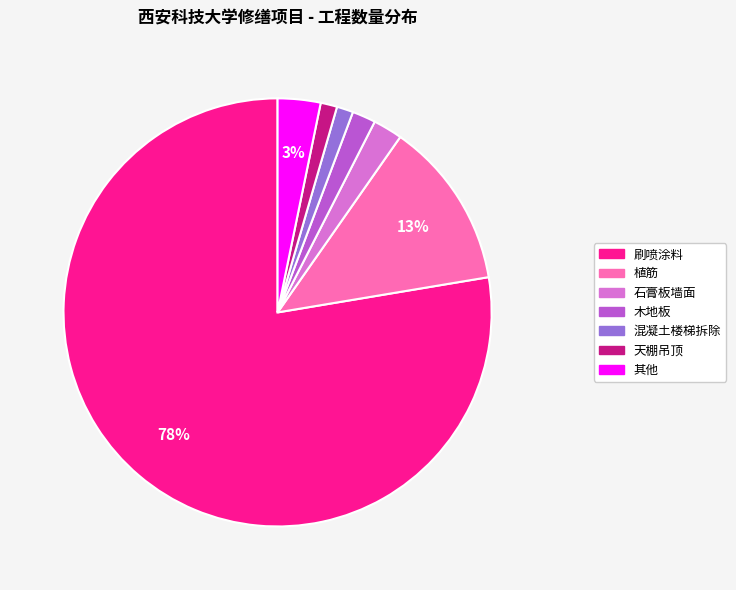

Is there a majority slice in this chart?

Yes